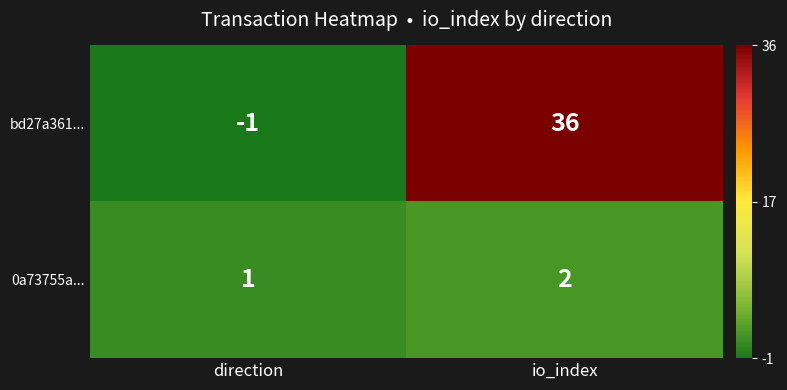

Which category has the highest value in the bd27a361... series?

io_index